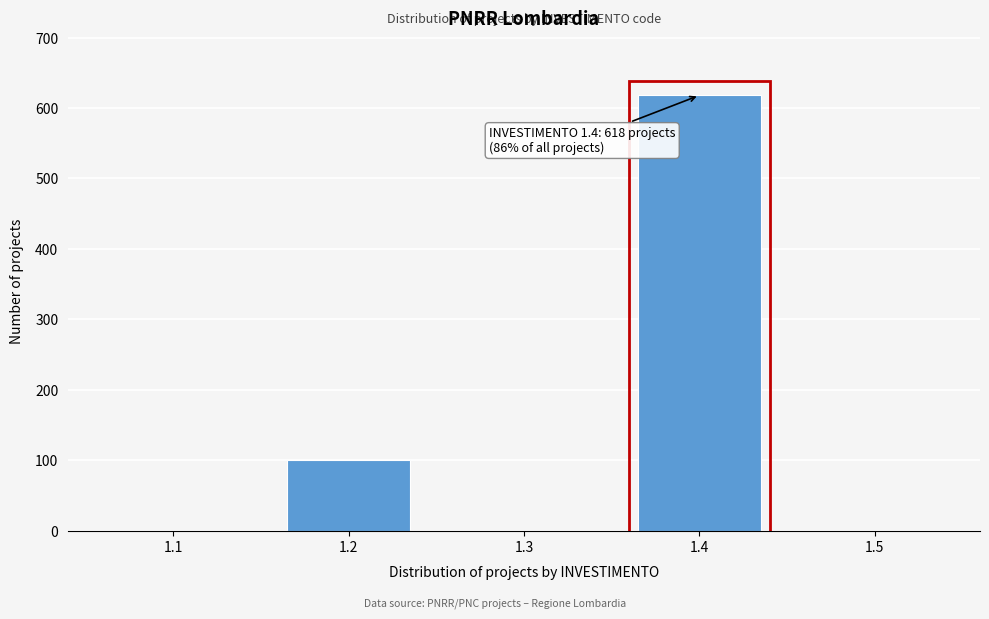

Reading left to right, what are all the values shown in this chart?

1.1=0	1.2=100	1.3=0	1.4=618	1.5=0